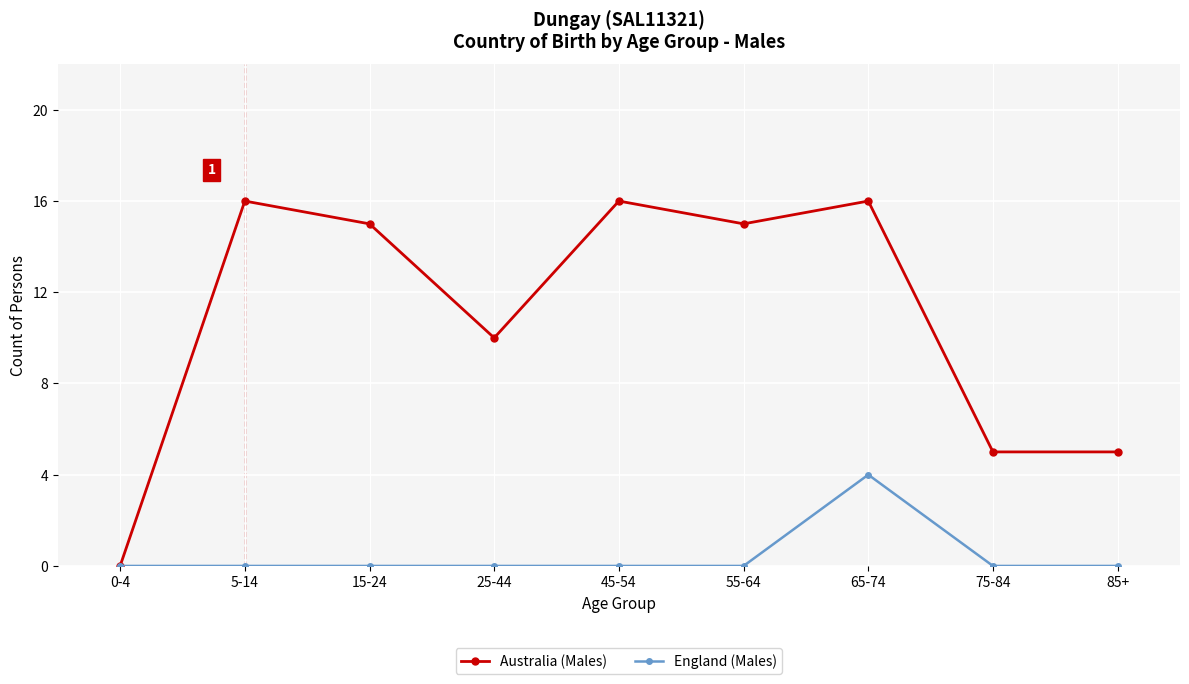

Does the chart have visible grid lines?

Yes